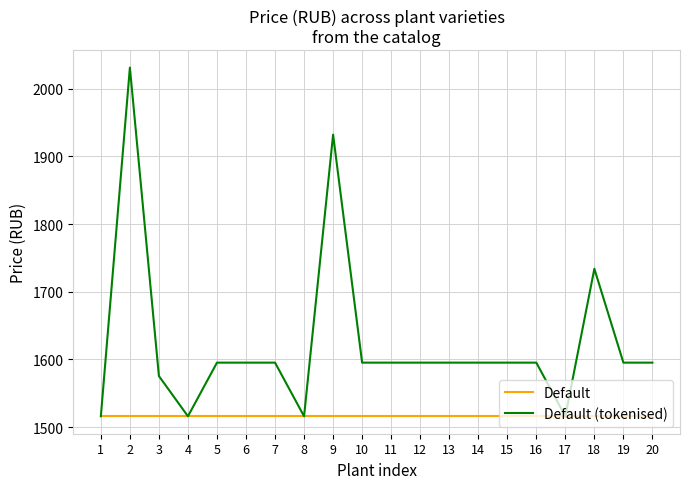

What is the approximate value of Default at 11?

1515.9